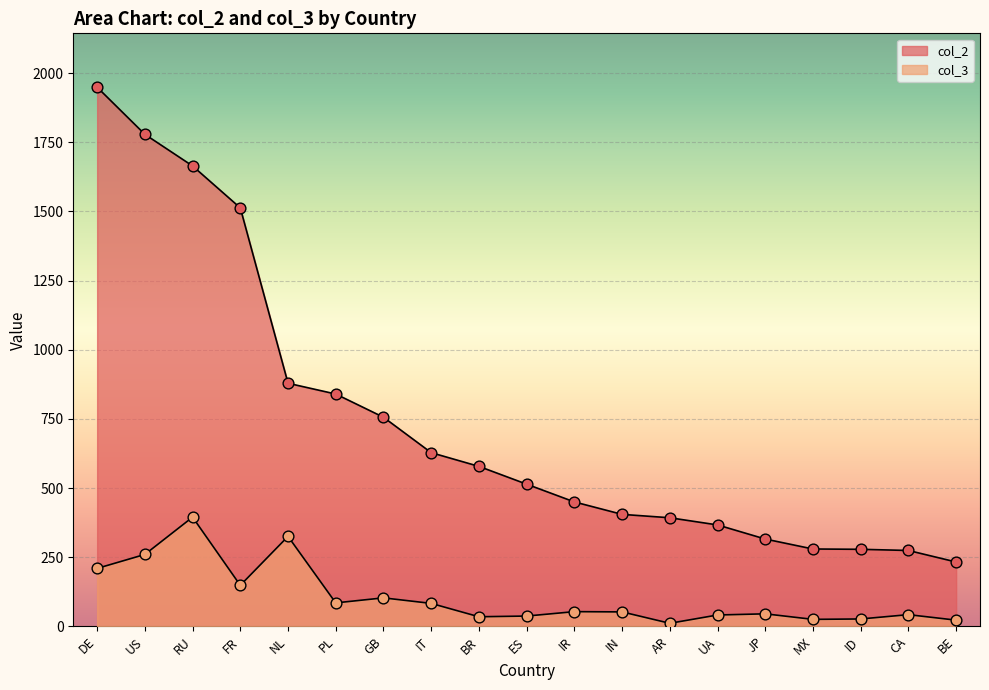

What are all the series names shown in the legend?

col_2, col_3